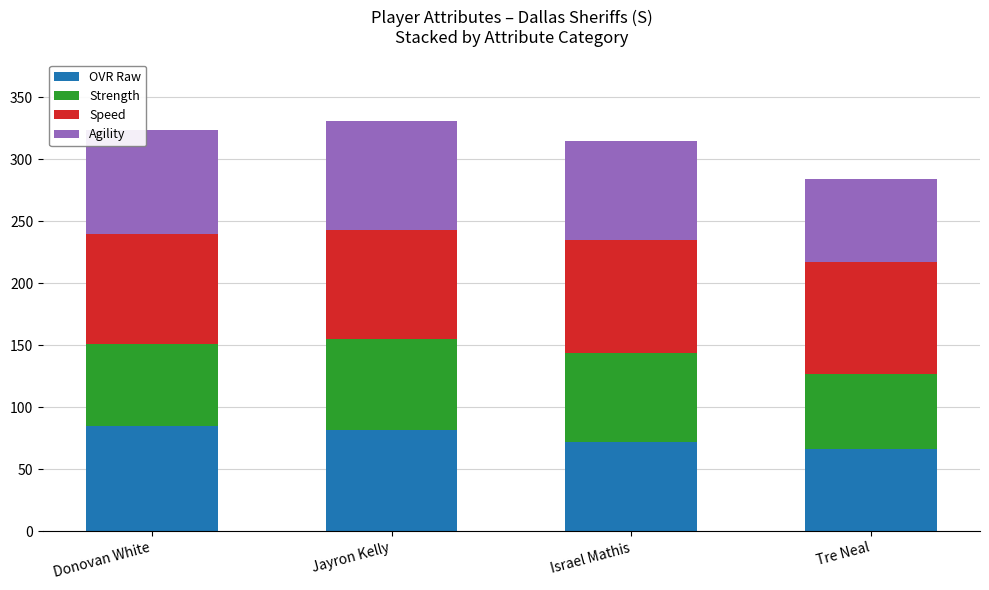

The OVR Raw series shows 85 at Donovan White. True or false?

True